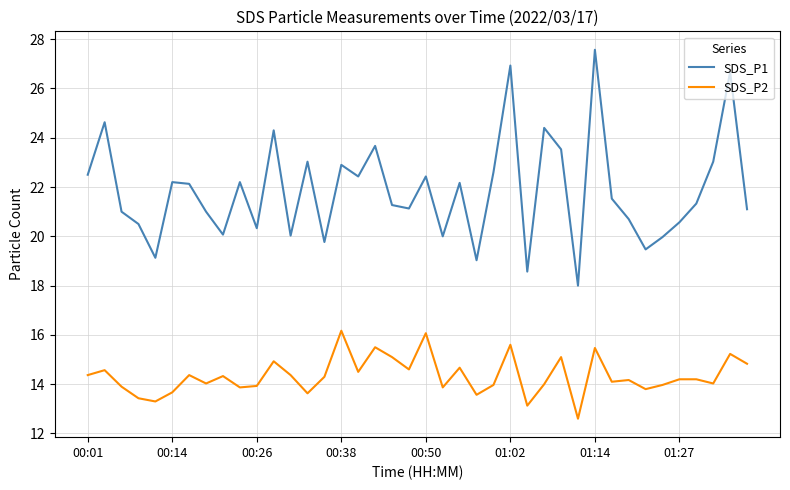

What is the smallest value displayed?

12.6